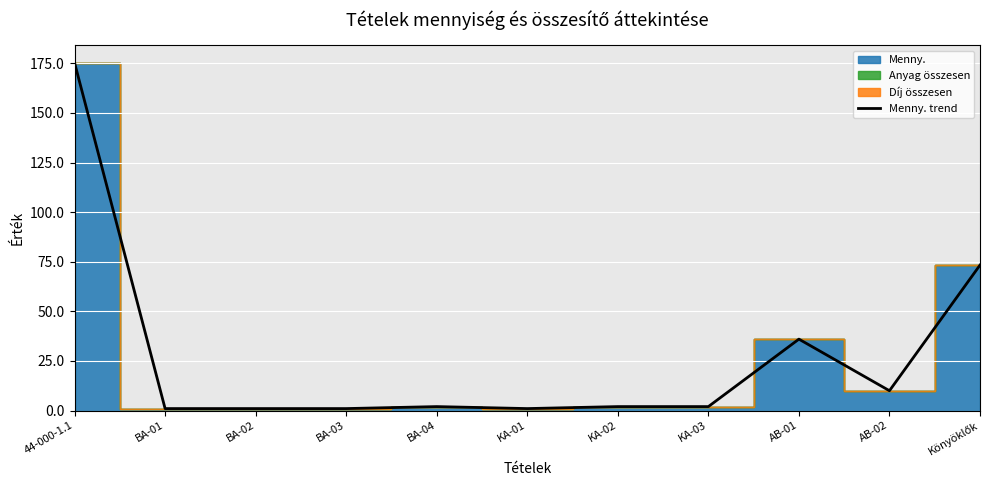

What is the change in value from BA-04 to AB-01?

+34.0